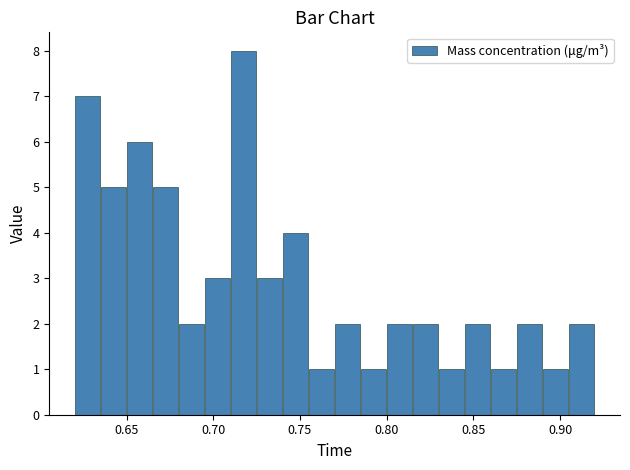

Around what value on the x-axis is the tallest bar? Give the approximate position of its centre, as read against the axis.

0.720